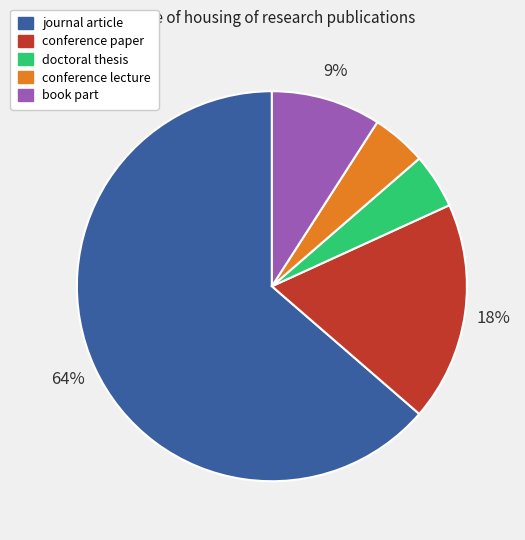

What percentage is the conference paper slice, to the nearest percent?

18%